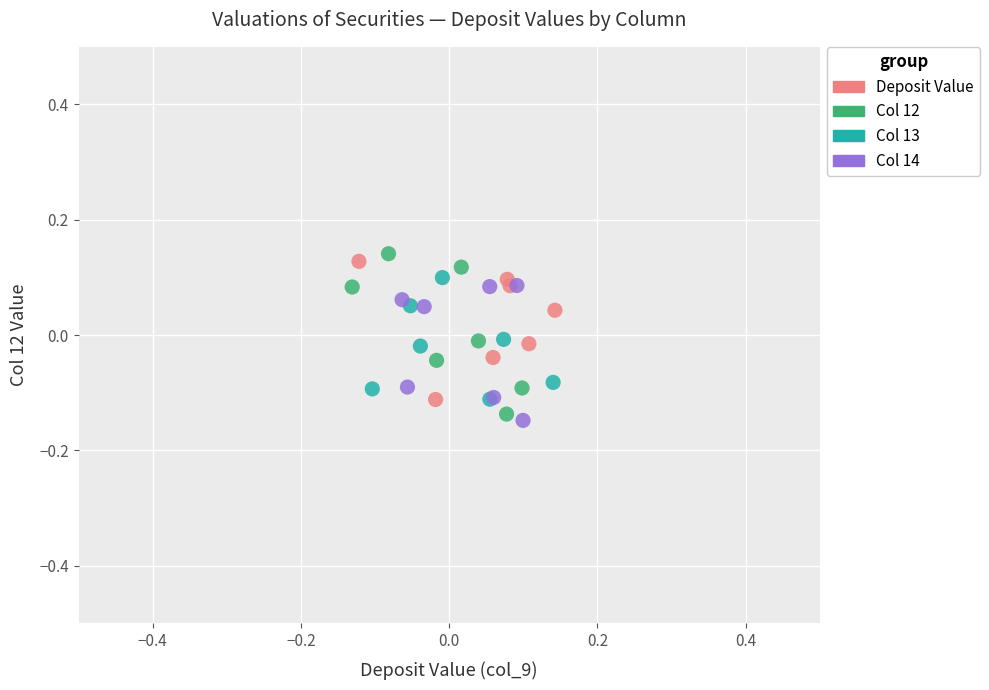

What are all the series names shown in the legend?

Deposit Value, Col 12, Col 13, Col 14